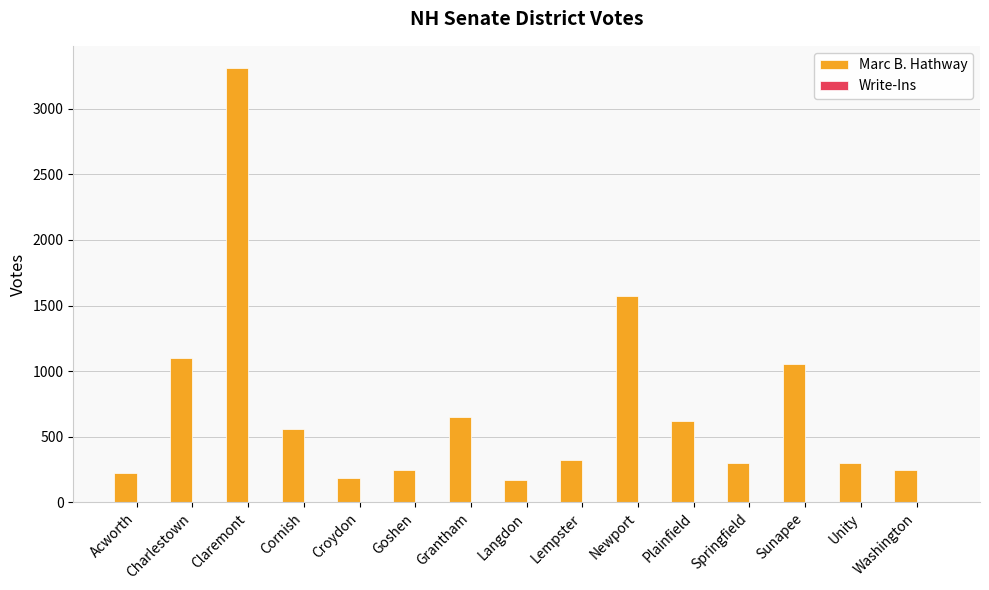

How many bars are there in total?

15